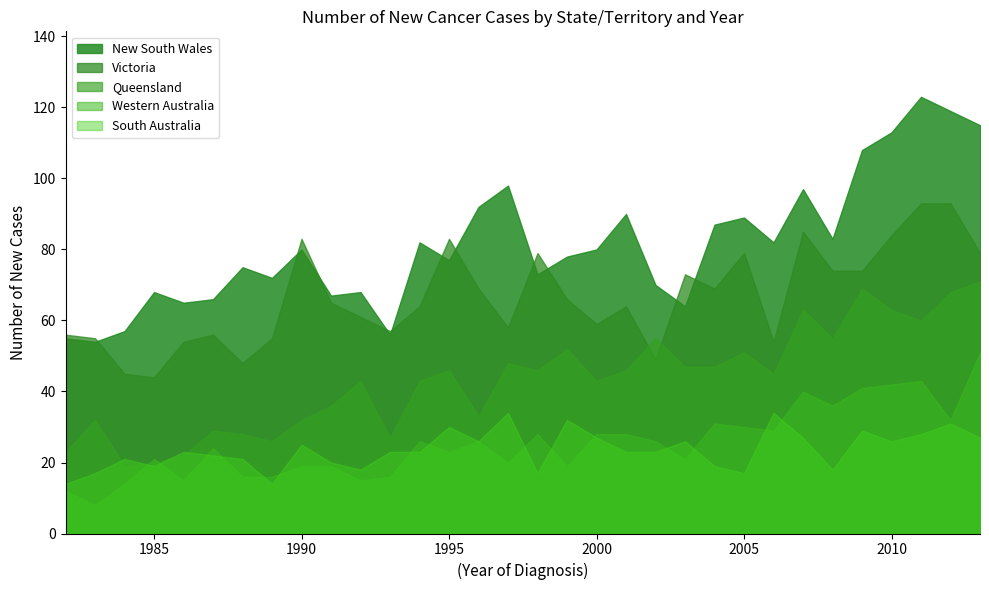

What is the label of the 23rd point from the left?

2004